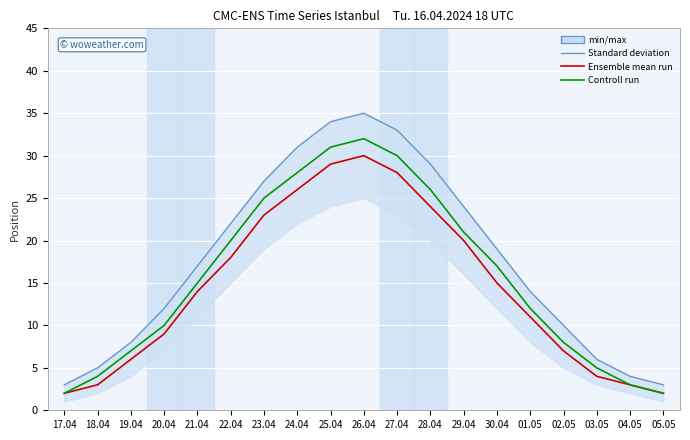

What is the label of the 10th point from the right?

26.04